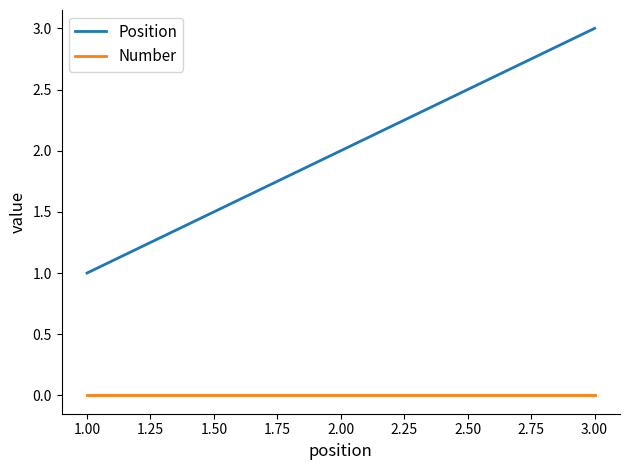

At how many categories does at least one series exceed 0?

3